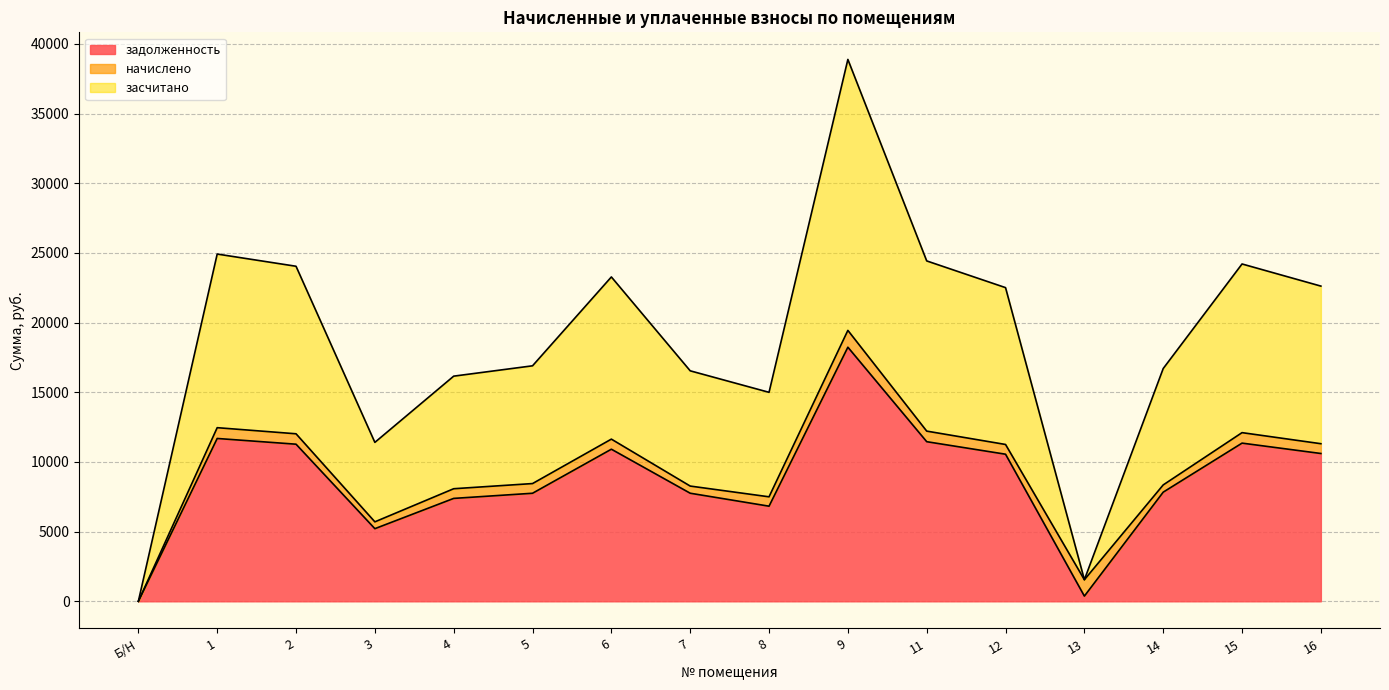

True or false: засчитано and задолженность intersect in this chart.

False